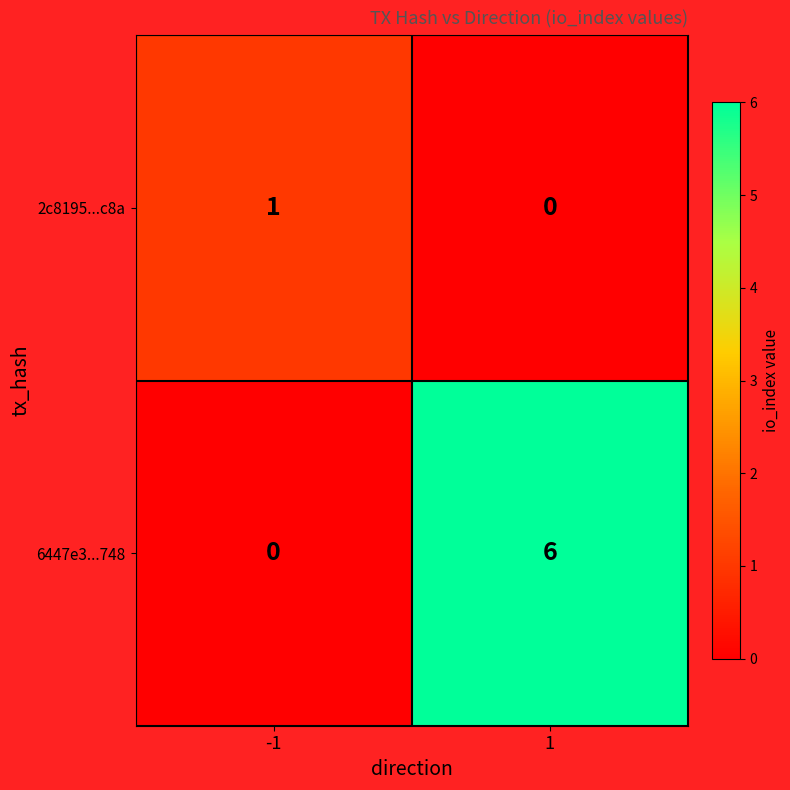

What is the spread (max minus min) of values at 1?

6